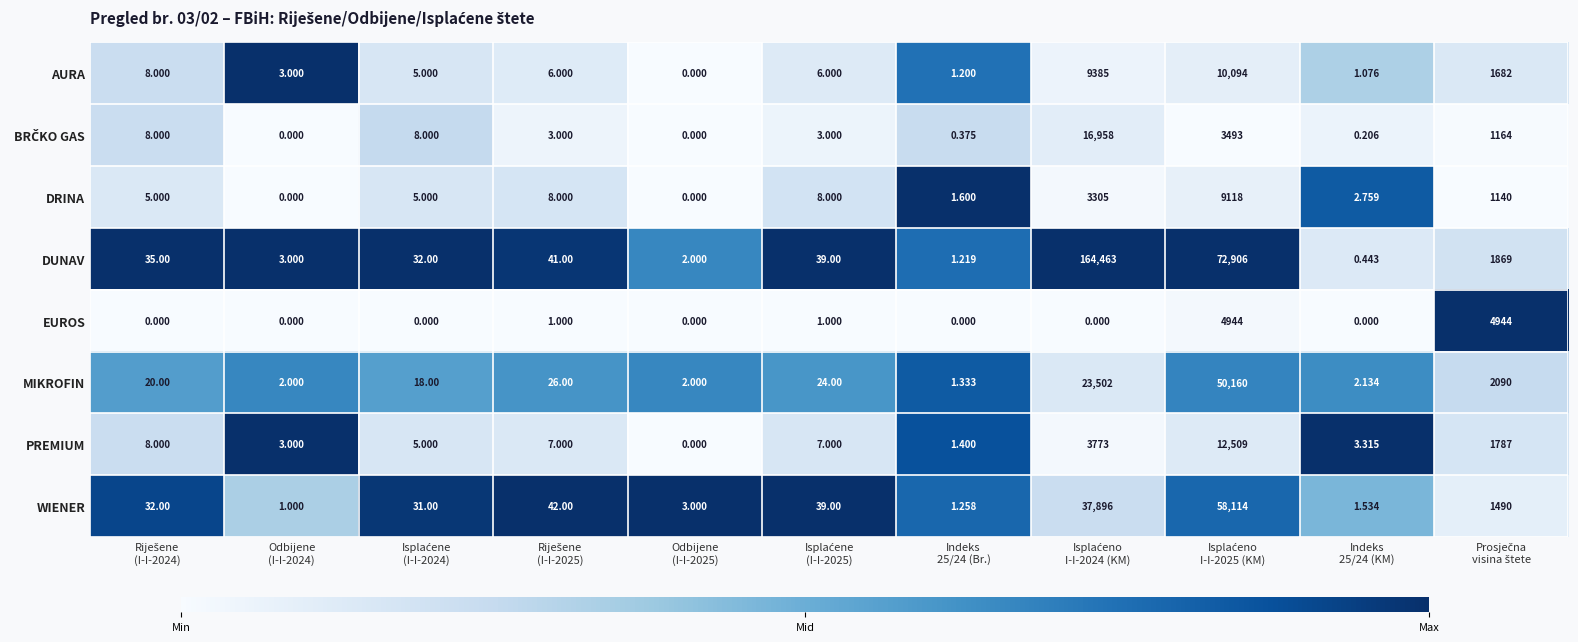

Which series has the largest total across all categories?

DUNAV